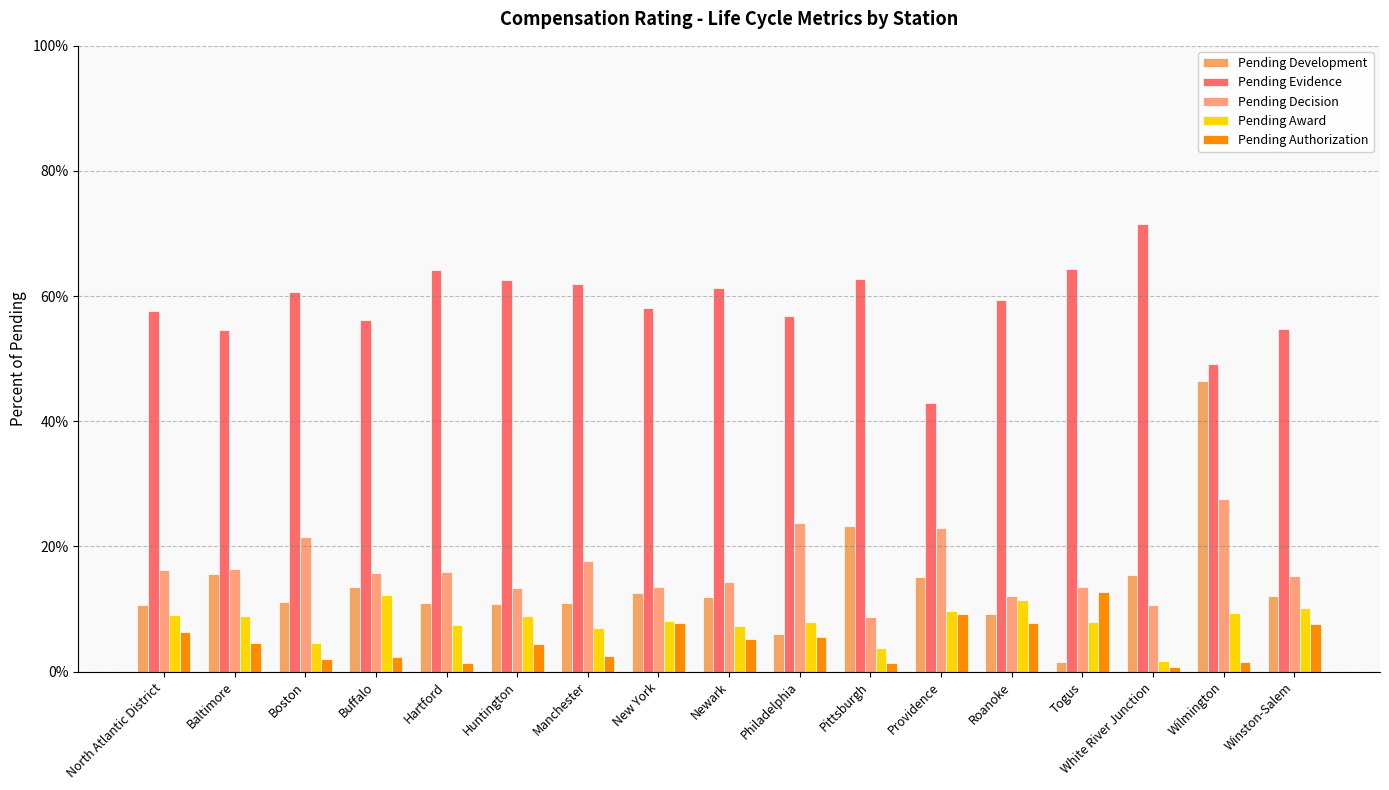

At which category is the sum across all series the highest?

Wilmington